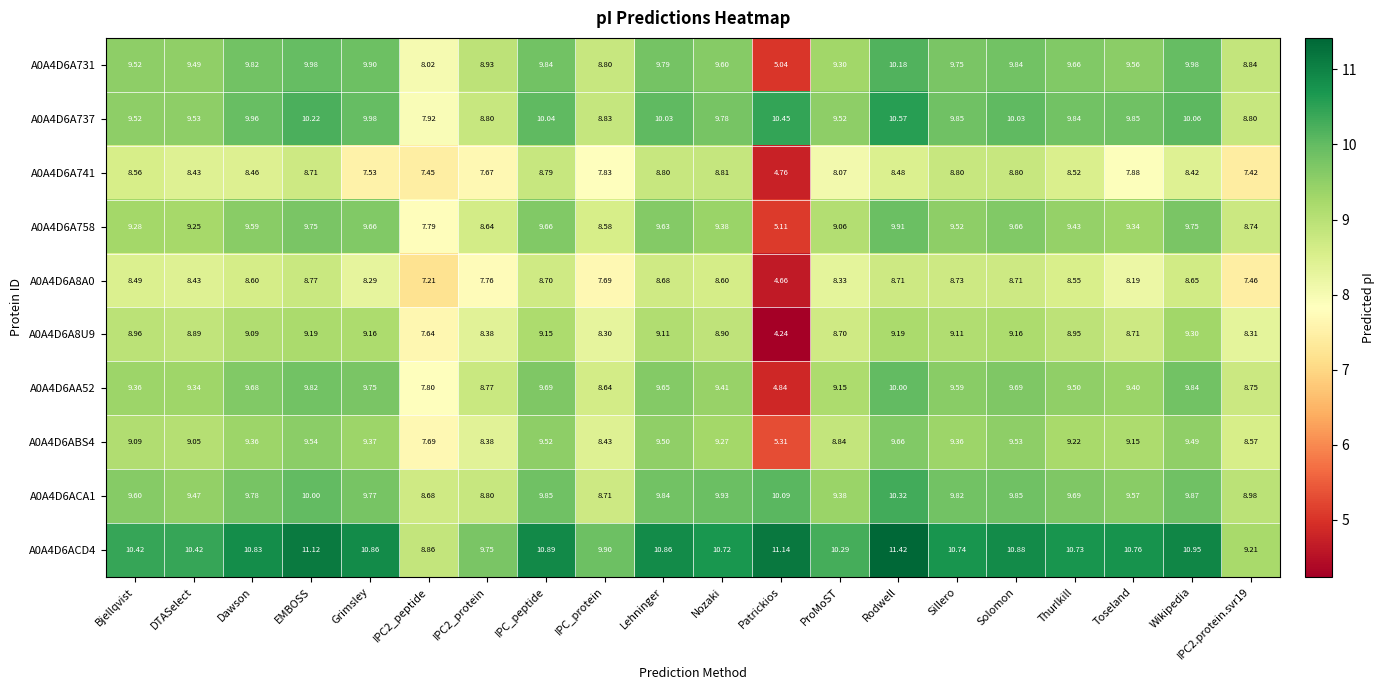

At which category does the chart reach its peak across all series?

Rodwell